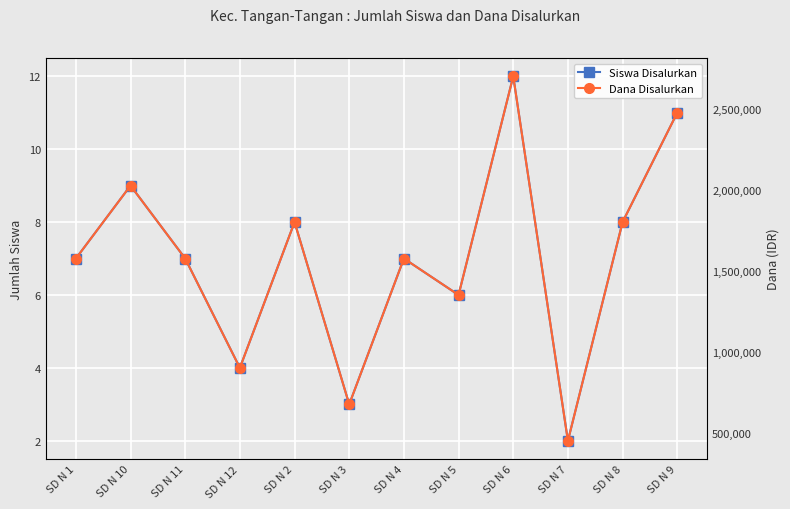

What is the difference between the highest and lowest values at SD N 12?

899996